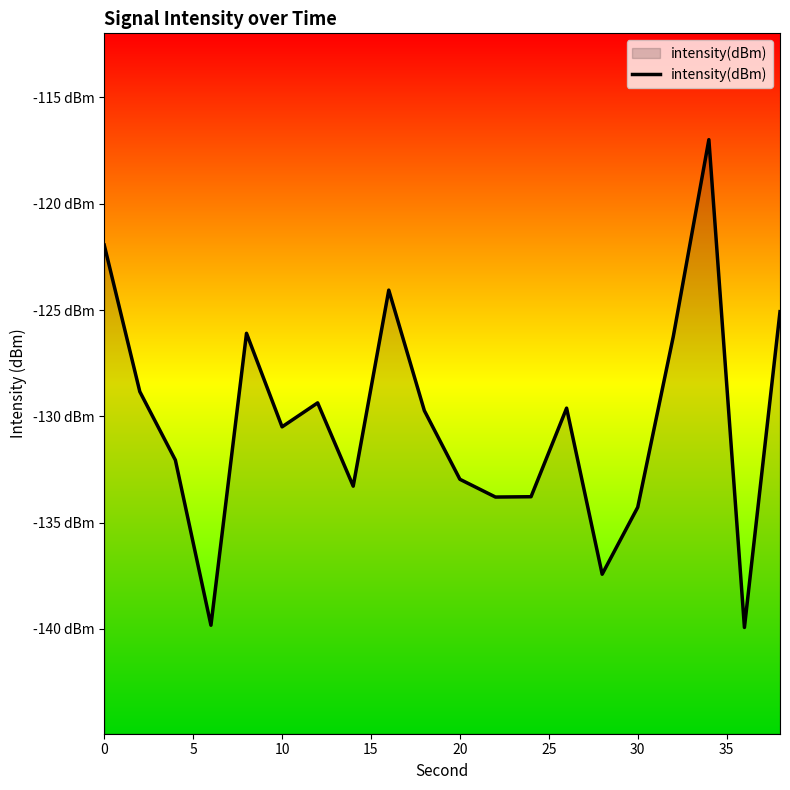

Does the chart display data point markers on the line(s)?

No